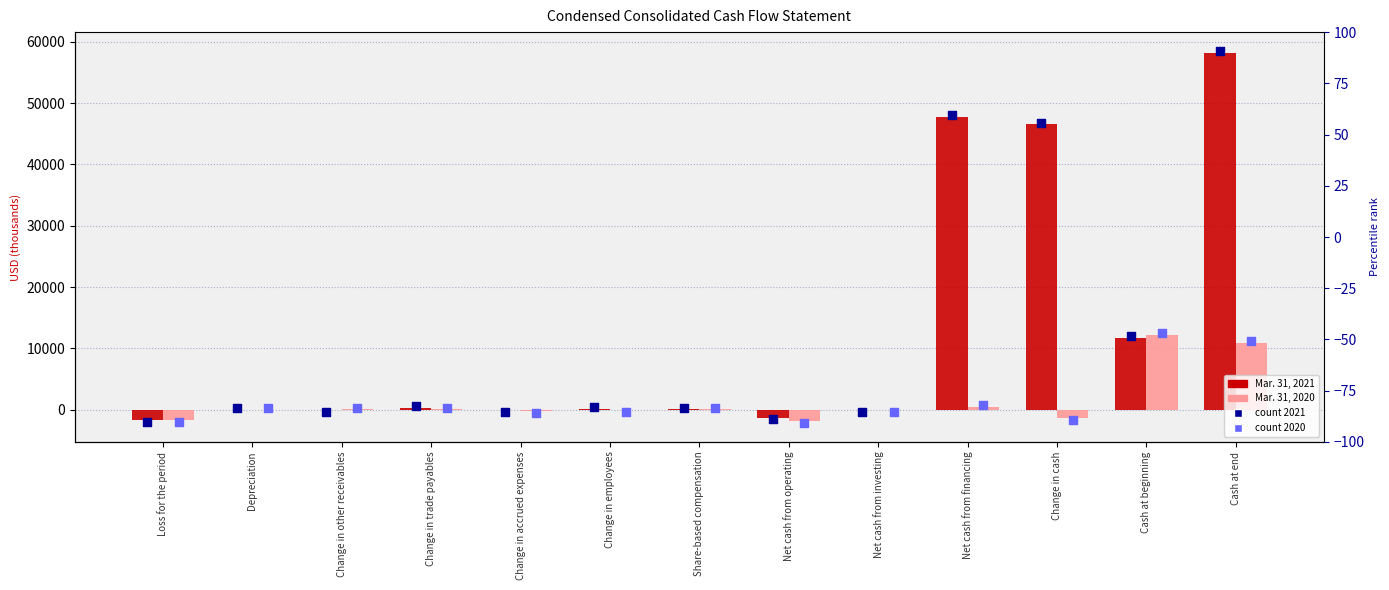

At which category is the sum across all series the highest?

Cash at end